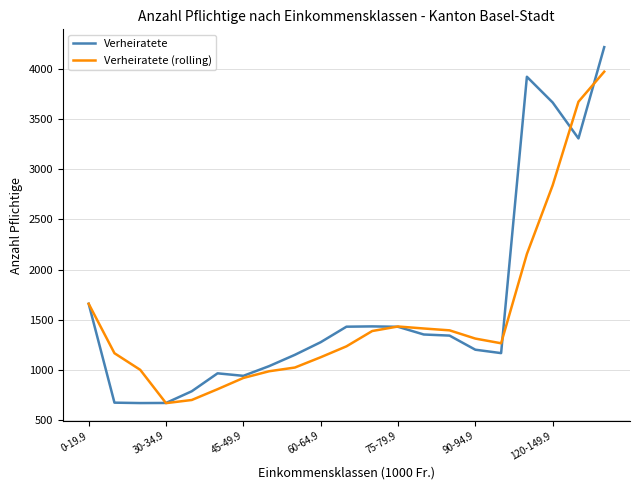

What are all the series names shown in the legend?

Verheiratete, Verheiratete (rolling)